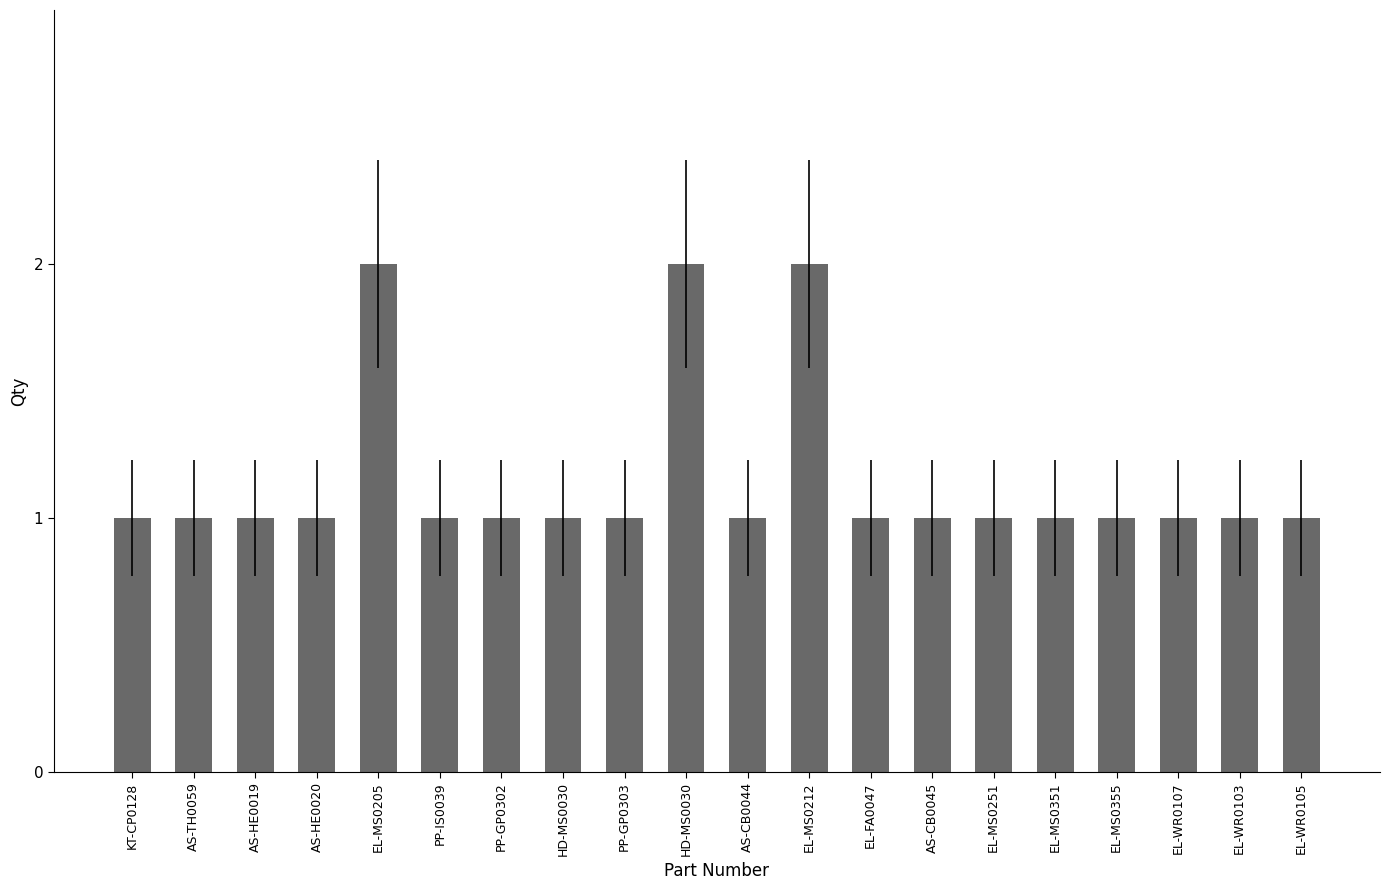

What is the difference between the maximum and minimum values?

1